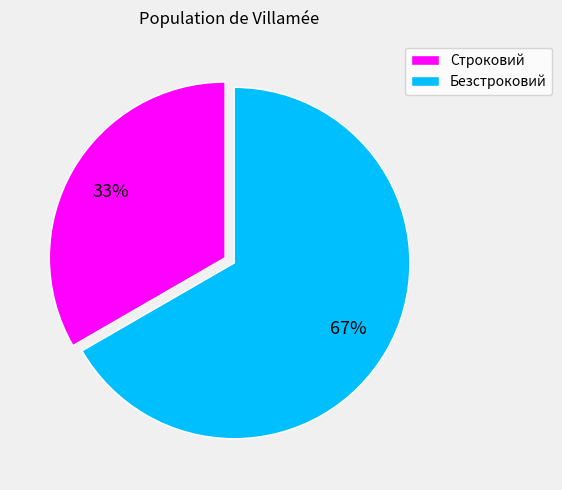

How many segments does this pie chart have?

2